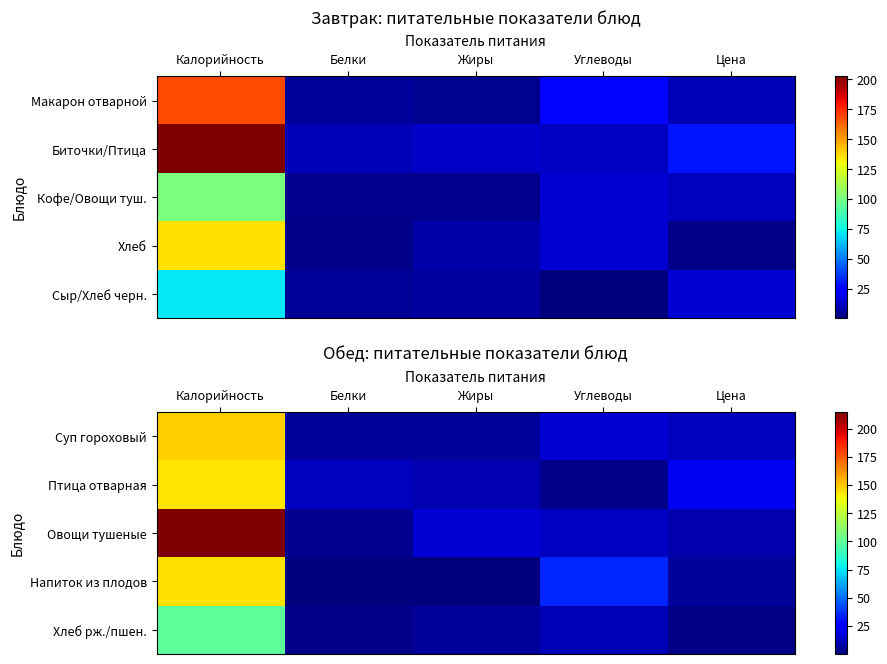

The Хлеб рж./пшен. series shows 10.7 at Углеводы. True or false?

True